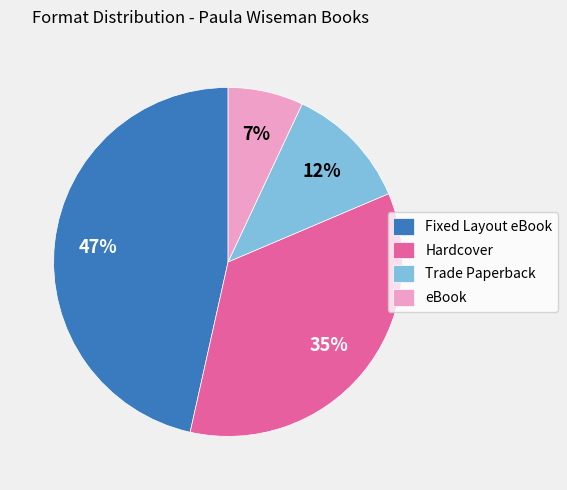

To the nearest percent, what portion does Hardcover represent?

35%